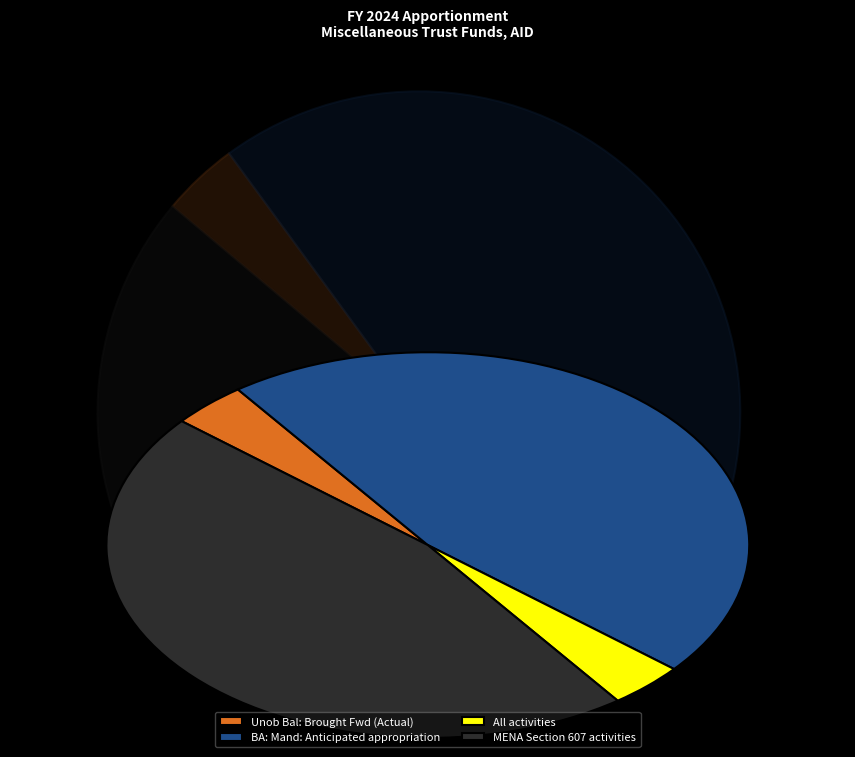

True or false: All activities accounts for 4% of the total.

True